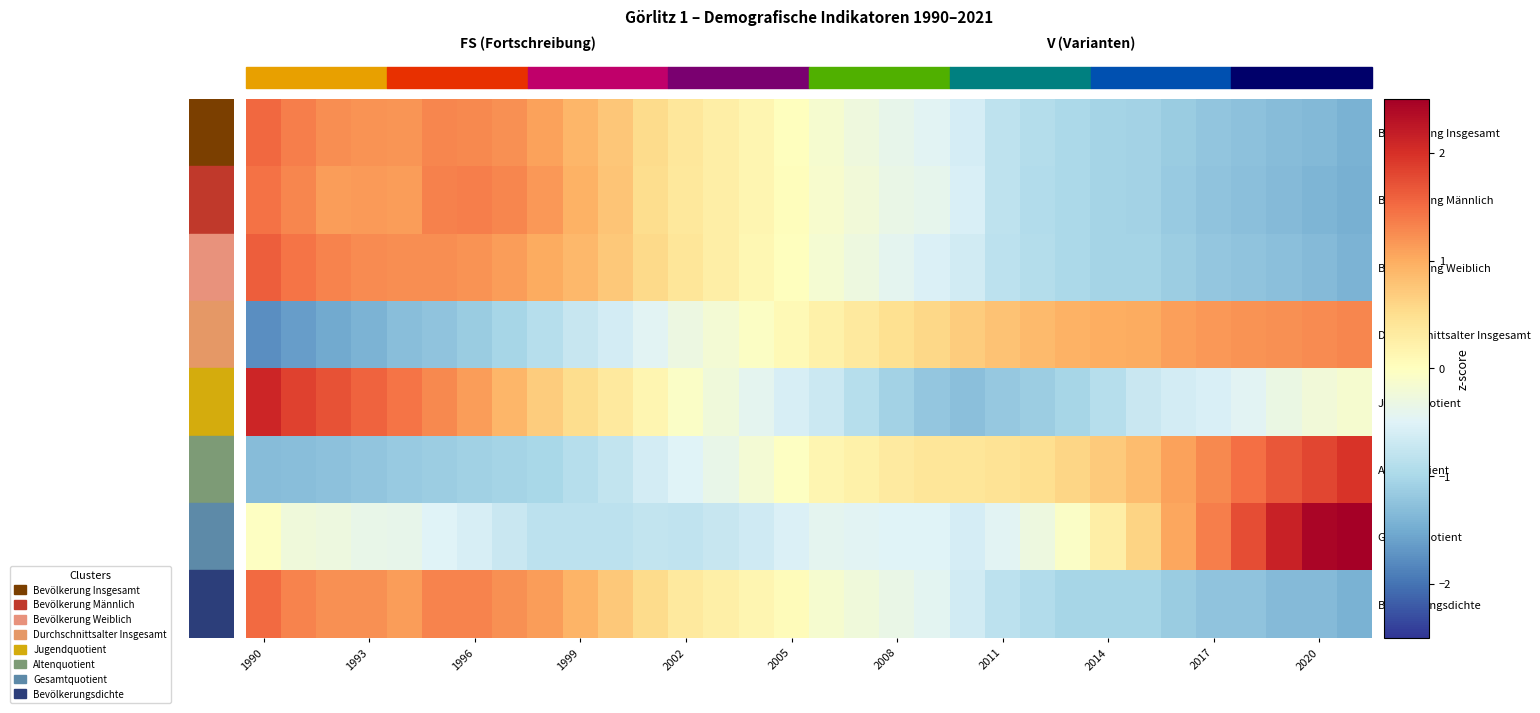

At how many categories does at least one series exceed 2?

4